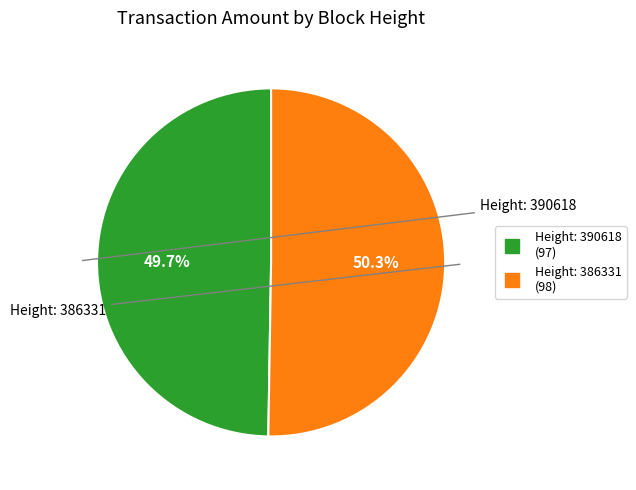

Is there a majority slice in this chart?

Yes